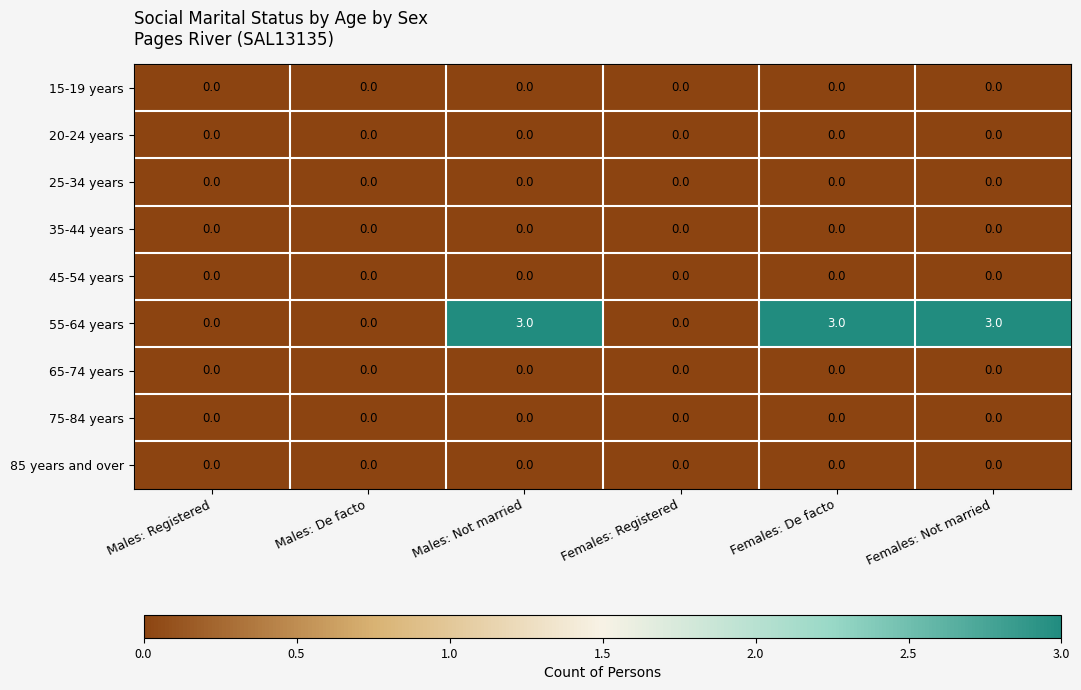

Which series has the widest spread of values?

55-64 years